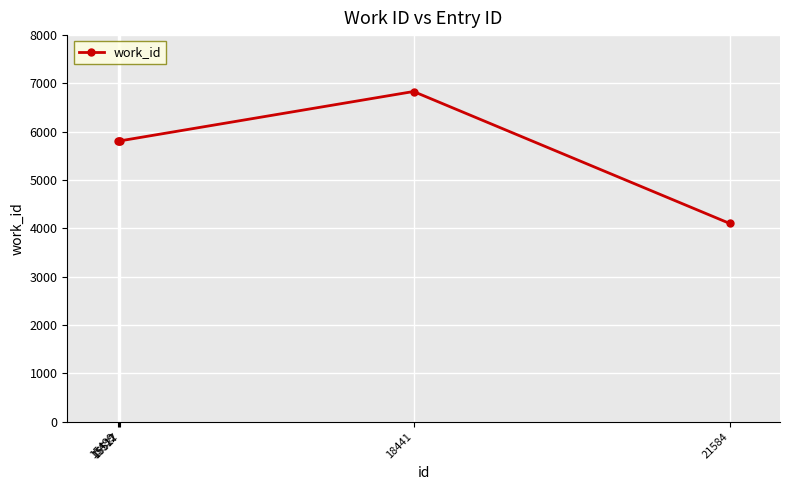

What is the average value?

5675